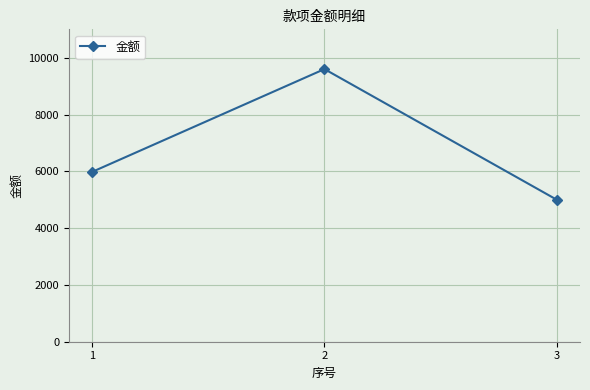

Which category has the lowest value across all series?

3